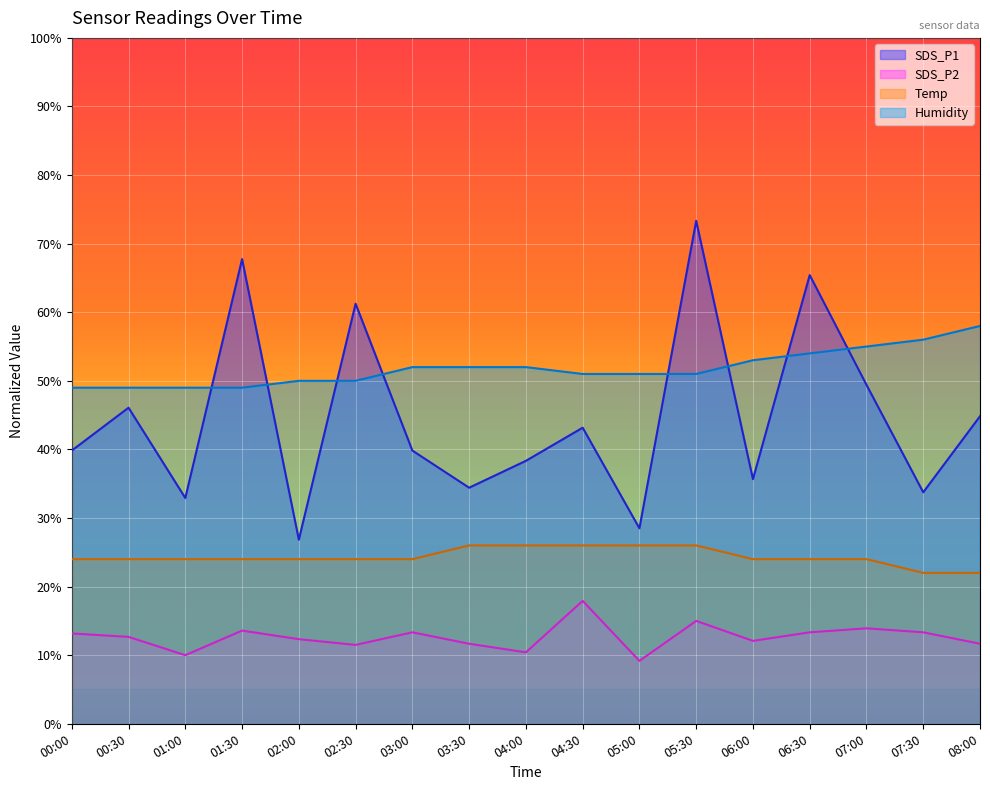

The value of Temp at 00:00 is 39.2. True or false?

False